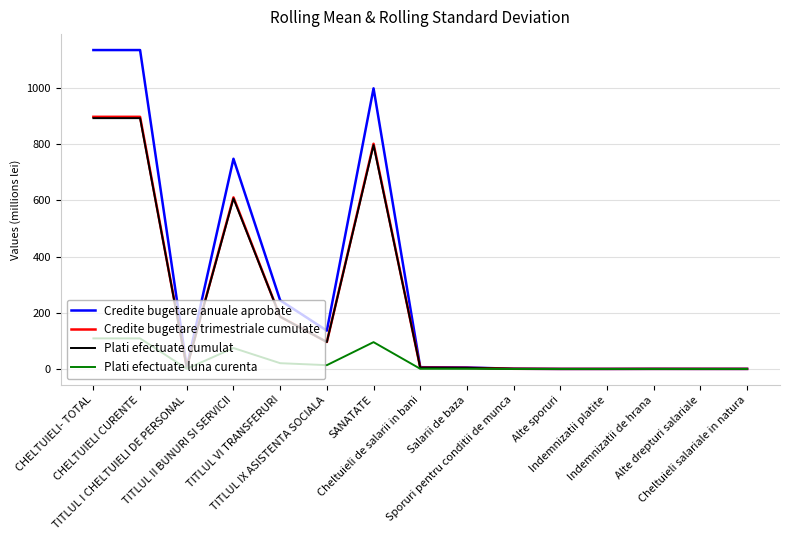

What is the greatest value displayed?

1135.6